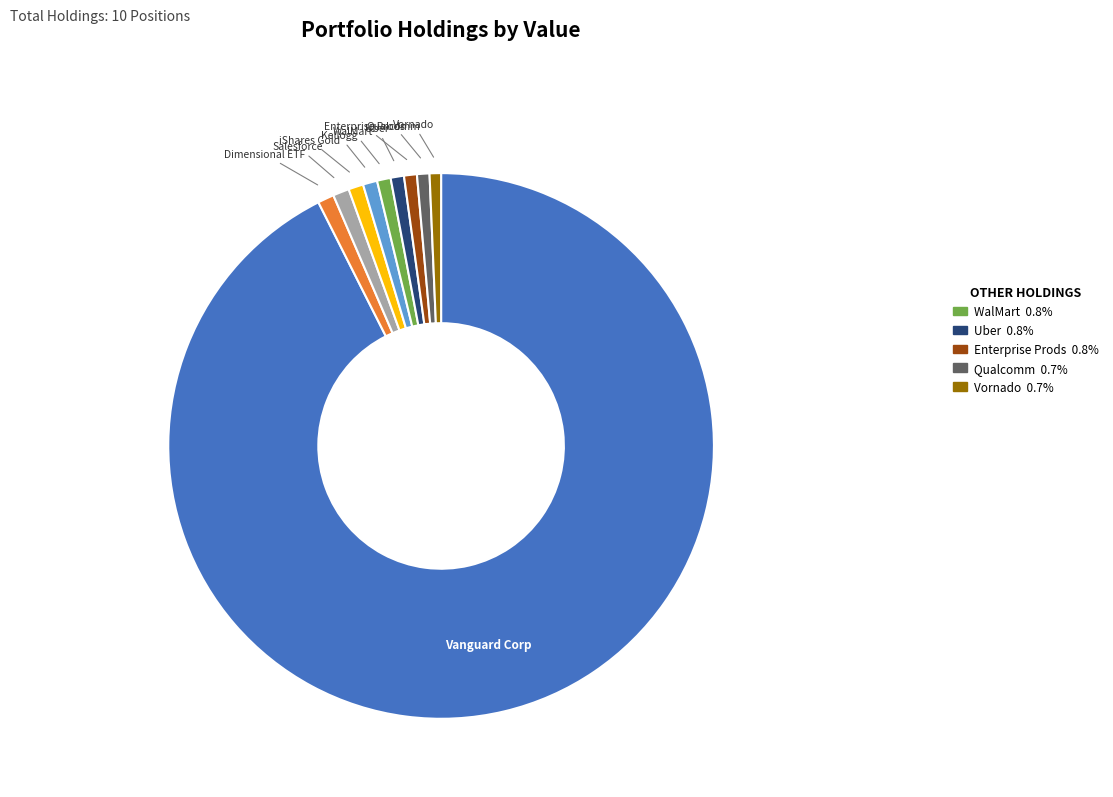

Is there a majority slice in this chart?

Yes